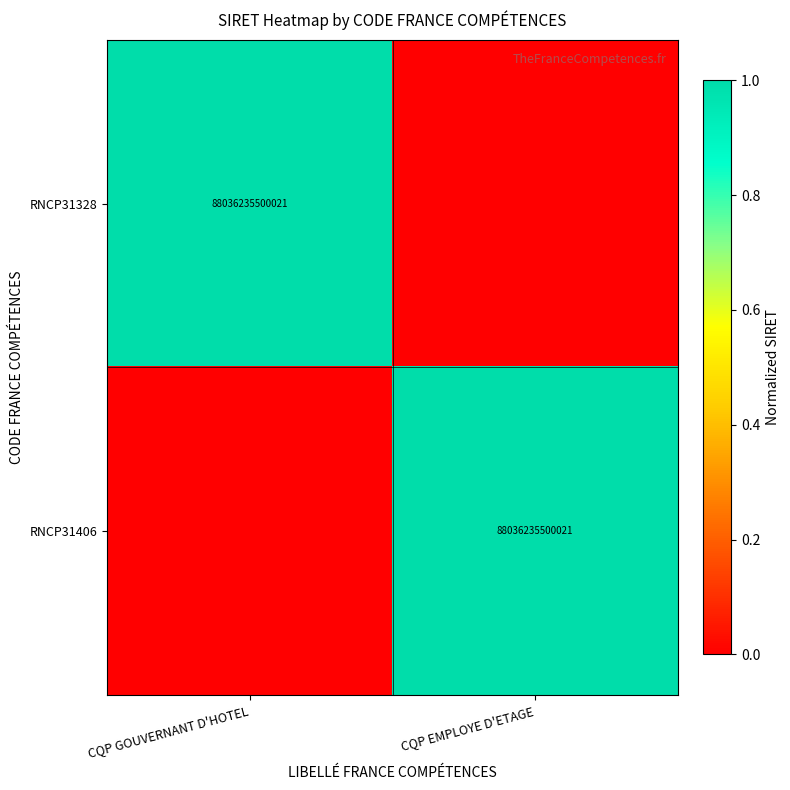

True or false: RNCP31406 has a value of 88036235500021 at CQP EMPLOYE D'ETAGE.

True